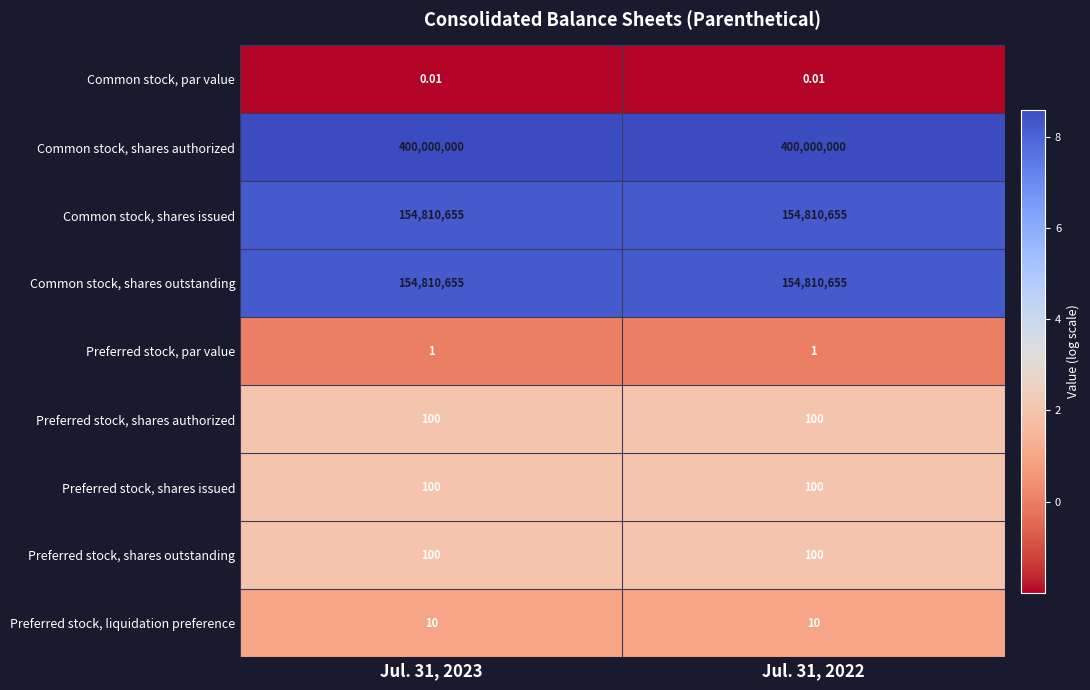

Is the value of Preferred stock, shares outstanding at Jul. 31, 2023 greater than the value of Common stock, par value at Jul. 31, 2022?

Yes